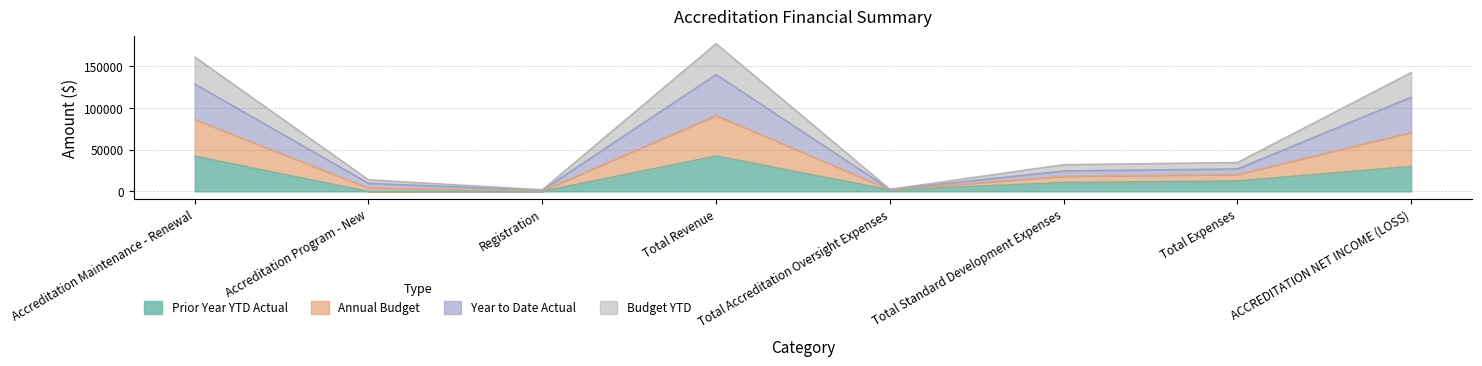

How many lines are shown in the chart?

4